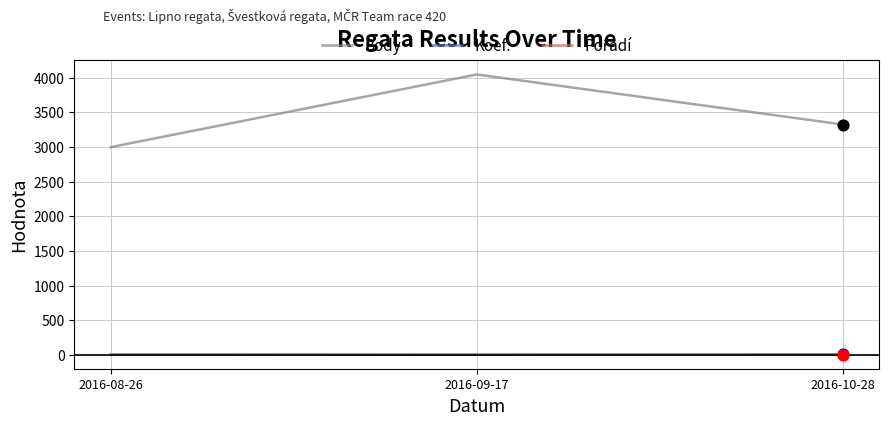

Is the value of Koef. at 2016-09-17 greater than the value of Body at 2016-09-17?

No